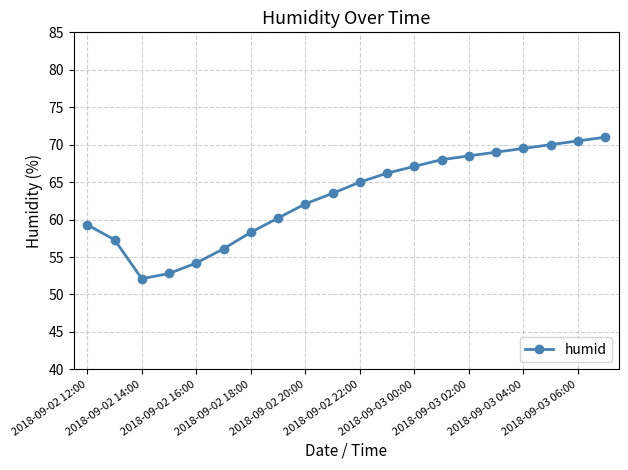

What is the difference between the maximum and minimum values?

18.9